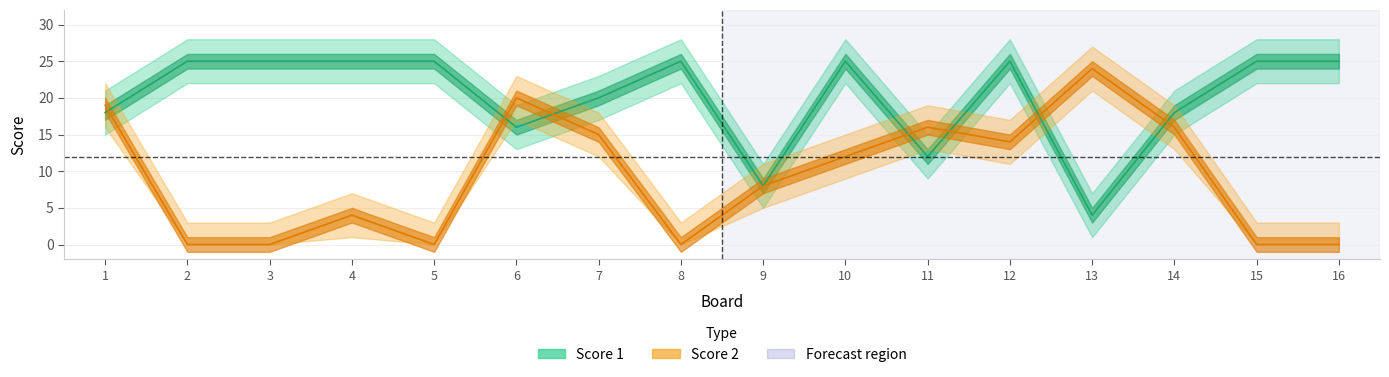

What is the average value of the Score 1 series?

20